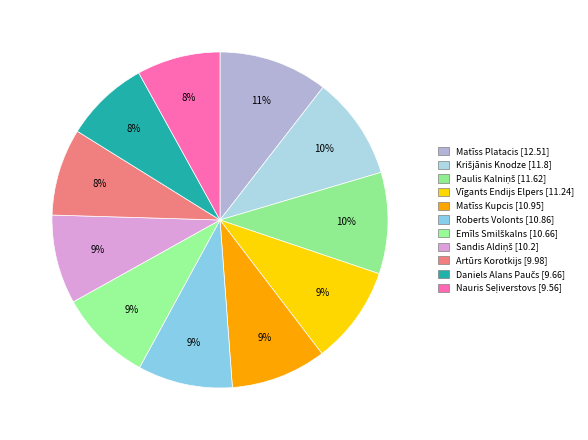

To the nearest percent, what is the difference between the largest and smallest slice percentages?

2%